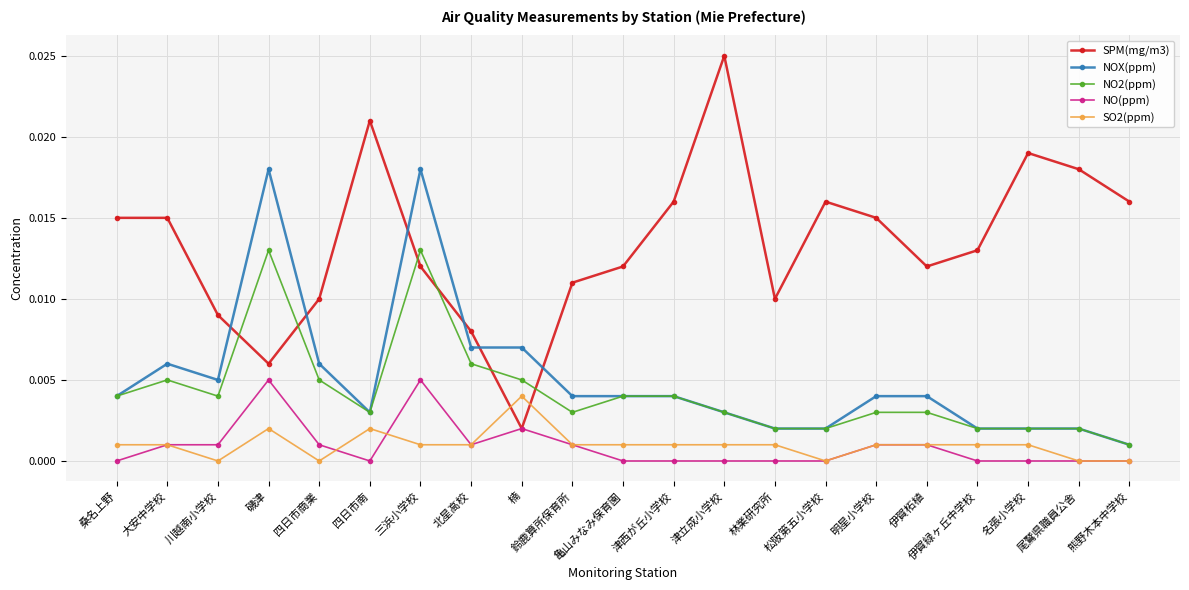

What is the label of the 10th point from the left?

鈴鹿算所保育所